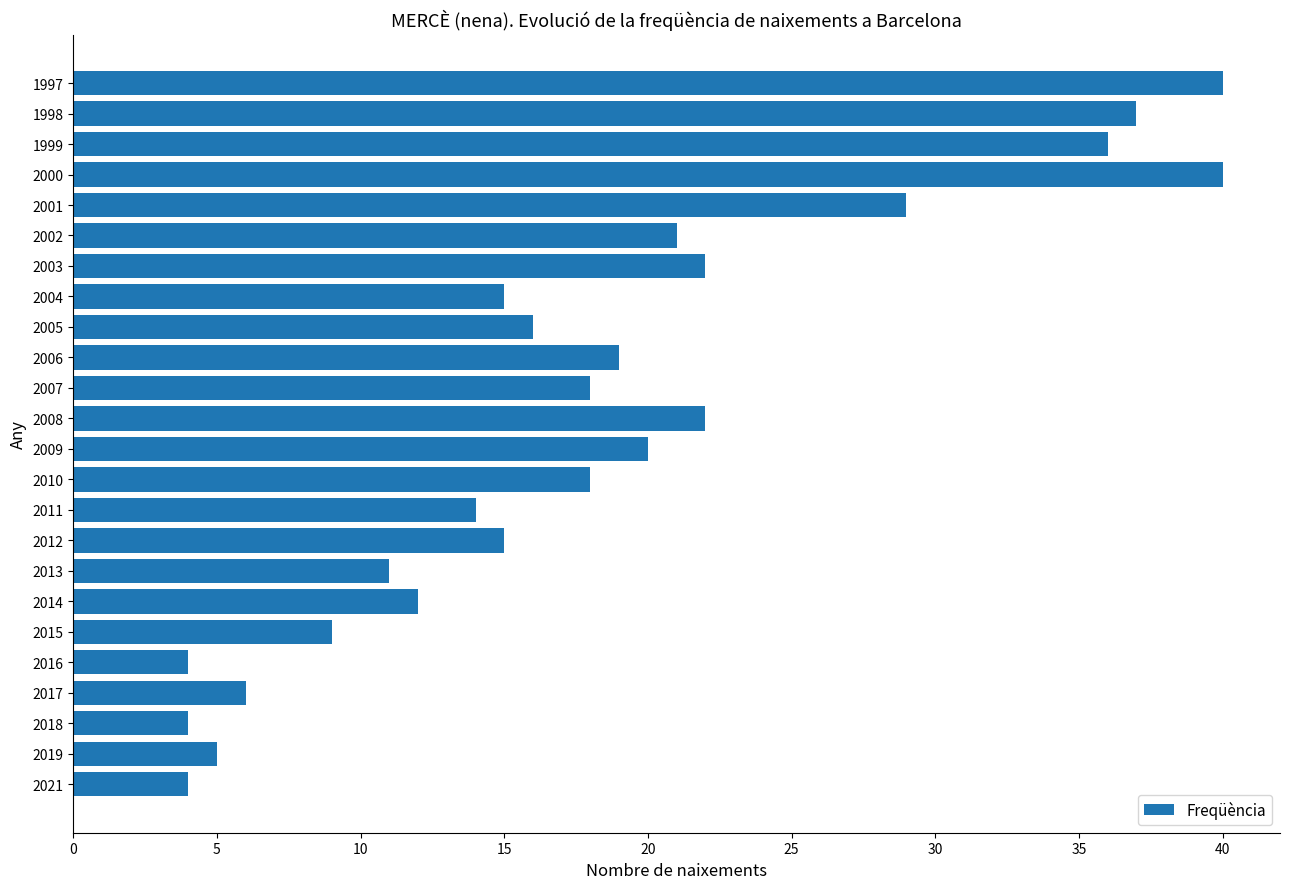

What is the greatest value displayed?

40